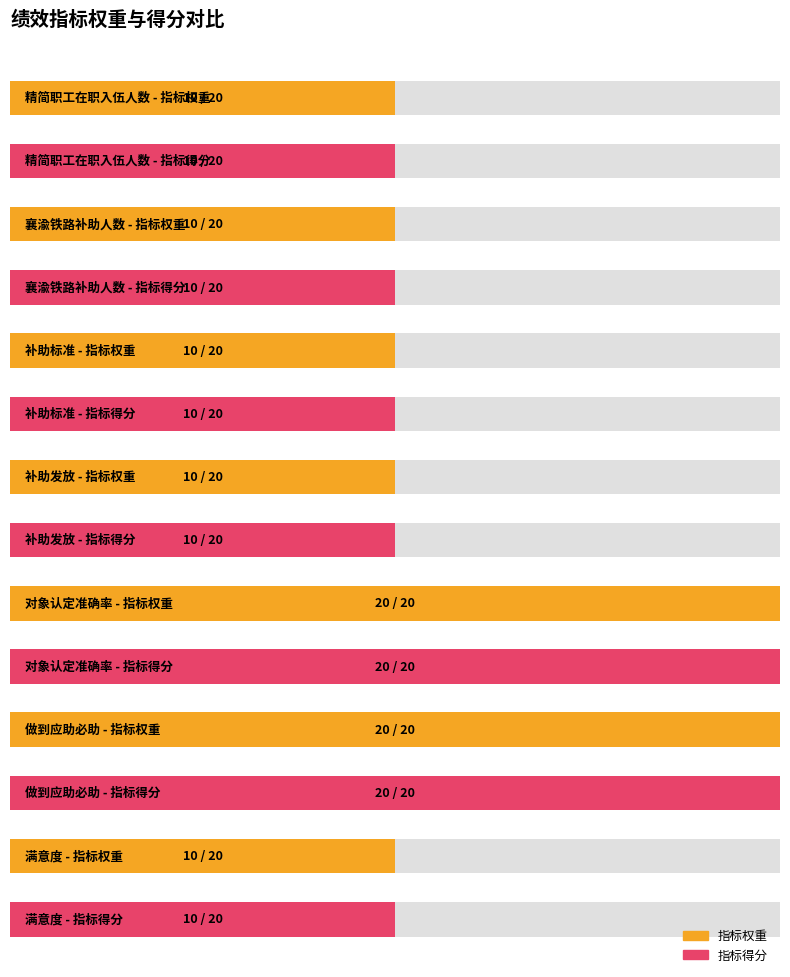

What position from the left is 做到应助必助?

6